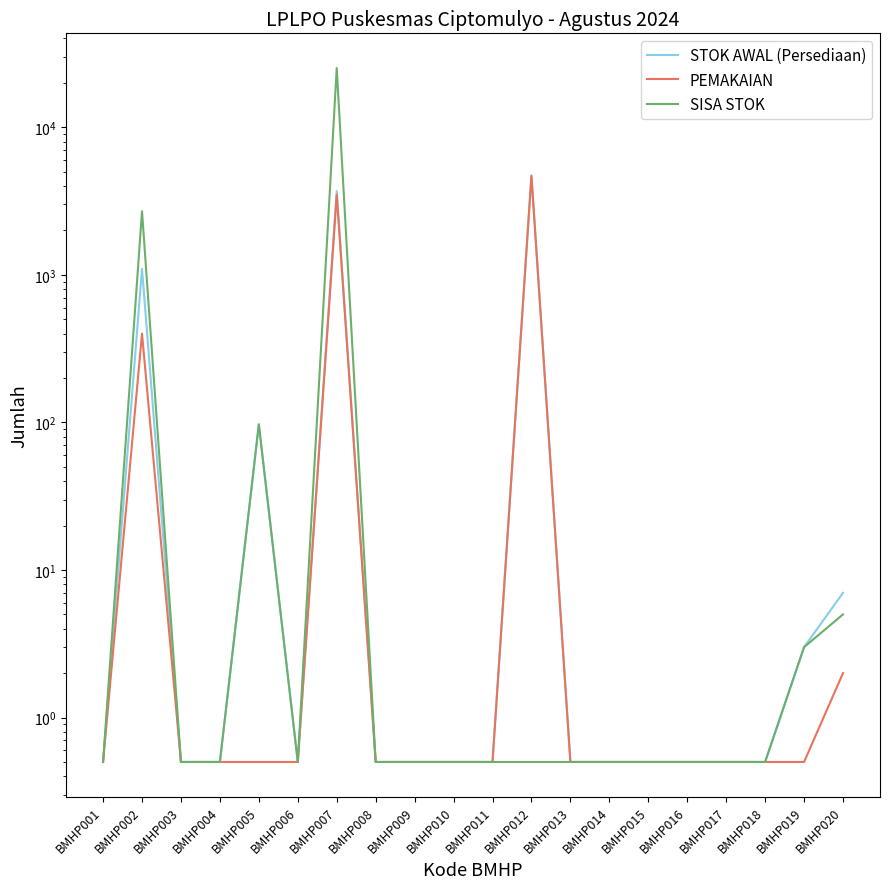

Which category has the highest value across all series?

BMHP007